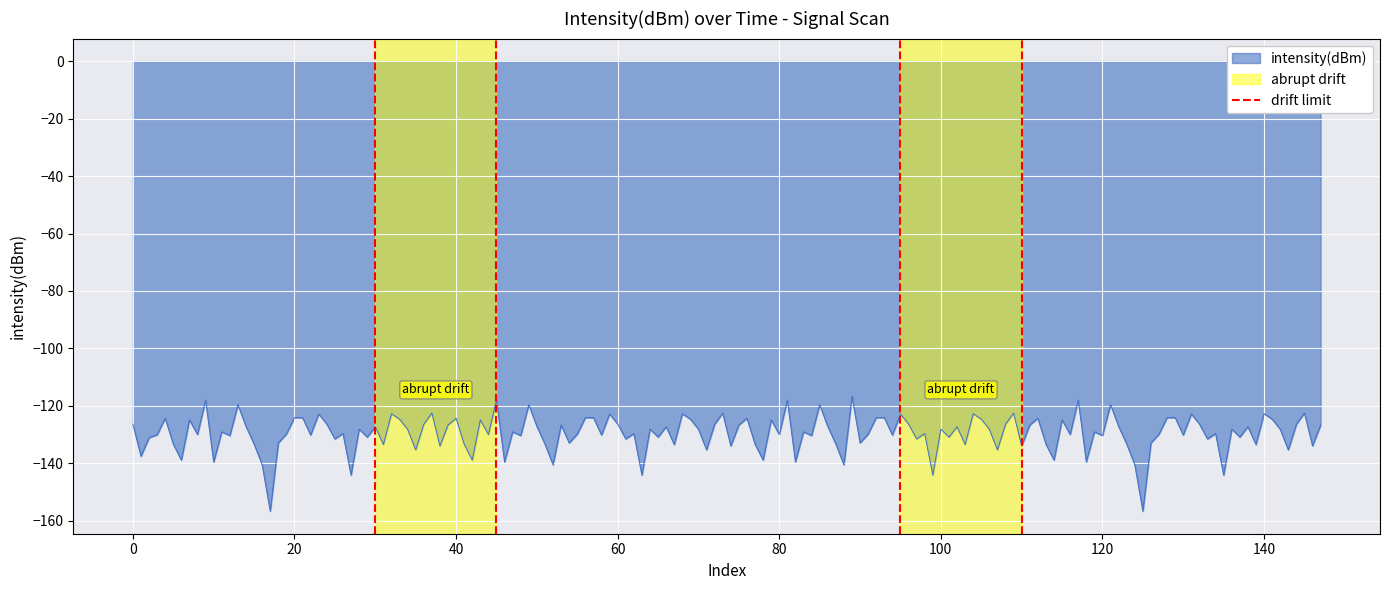

What is the highest value of the intensity(dBm) series?

-116.6